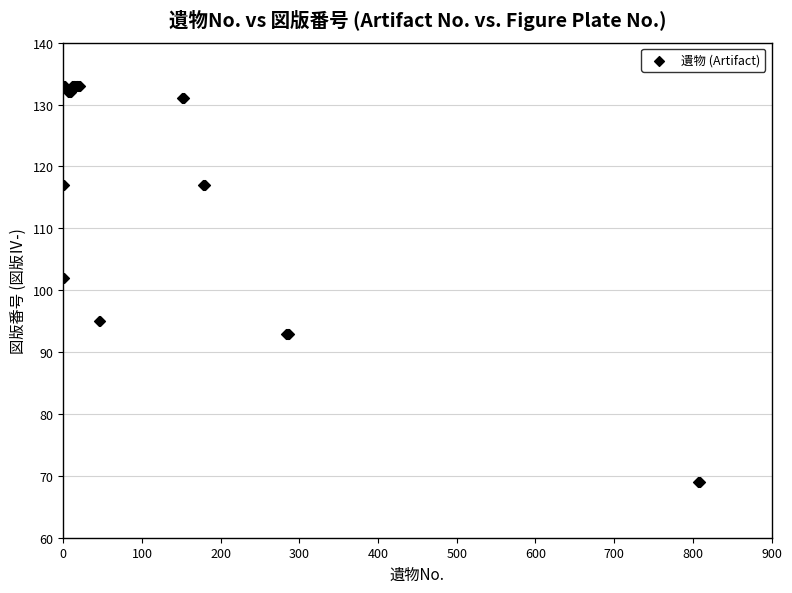

What Y value in the scatter plot is closest to 101?

102